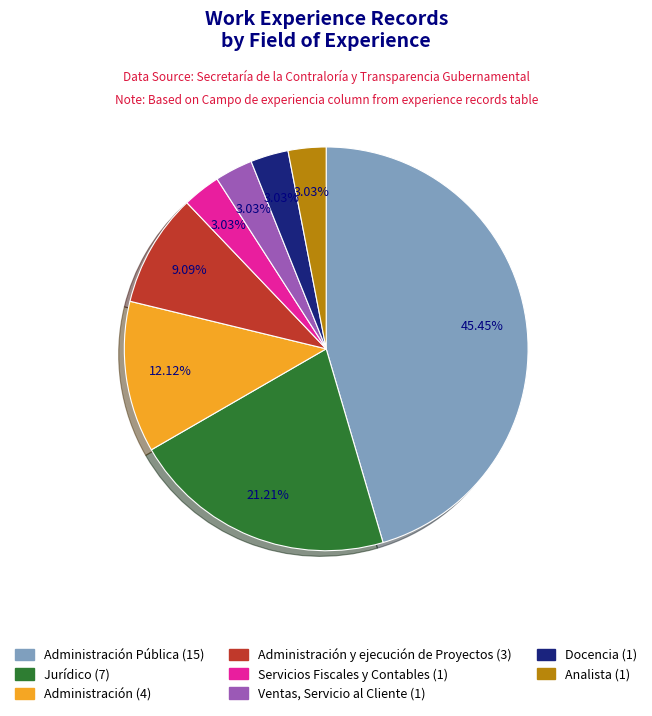

Is there any slice that represents more than half of the pie?

No